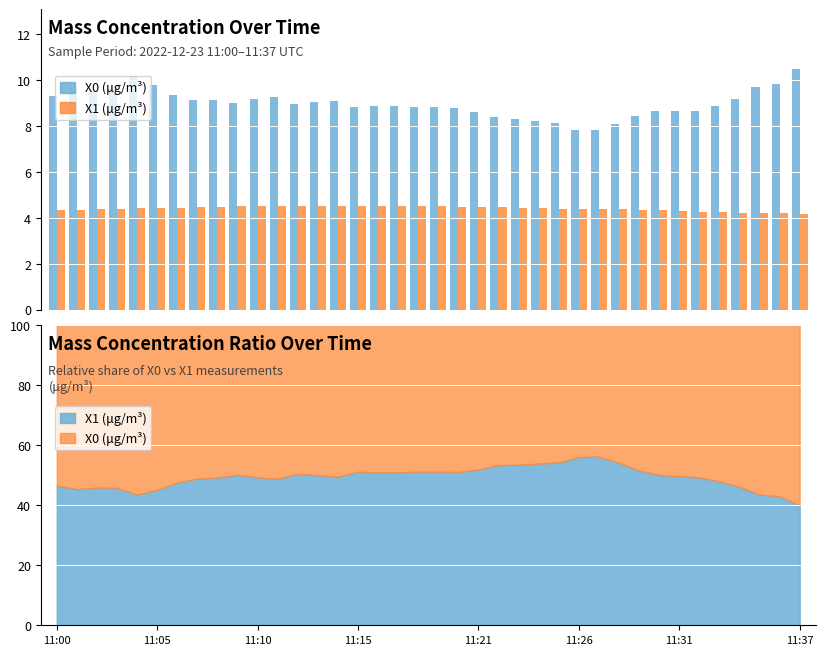

Is the value of X1 (μg/m³) at 11:10 greater than the value of X0 (μg/m³) at 11:31?

No